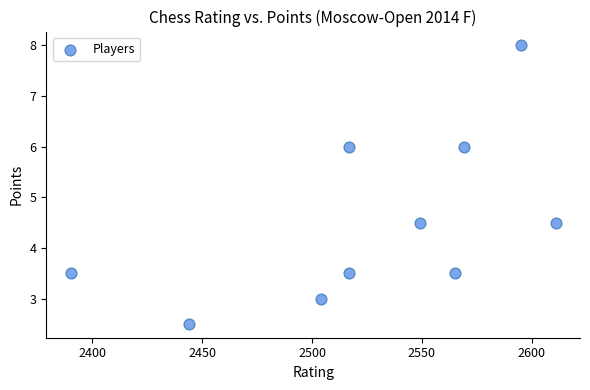

What is the range of X values (max minus min)?

221.0